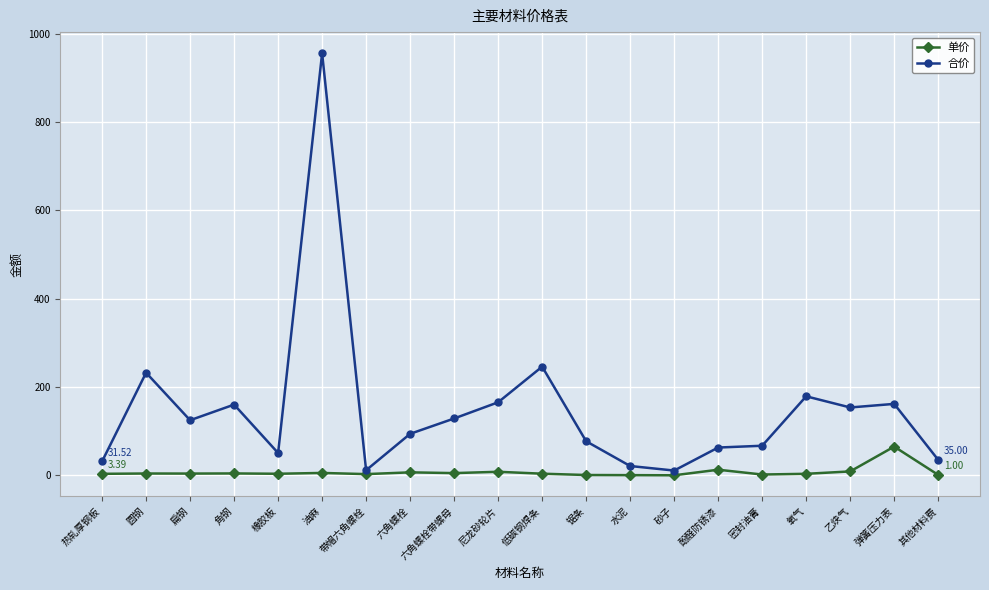

Rank the series by their maximum value, from lowest to highest.

单价, 合价